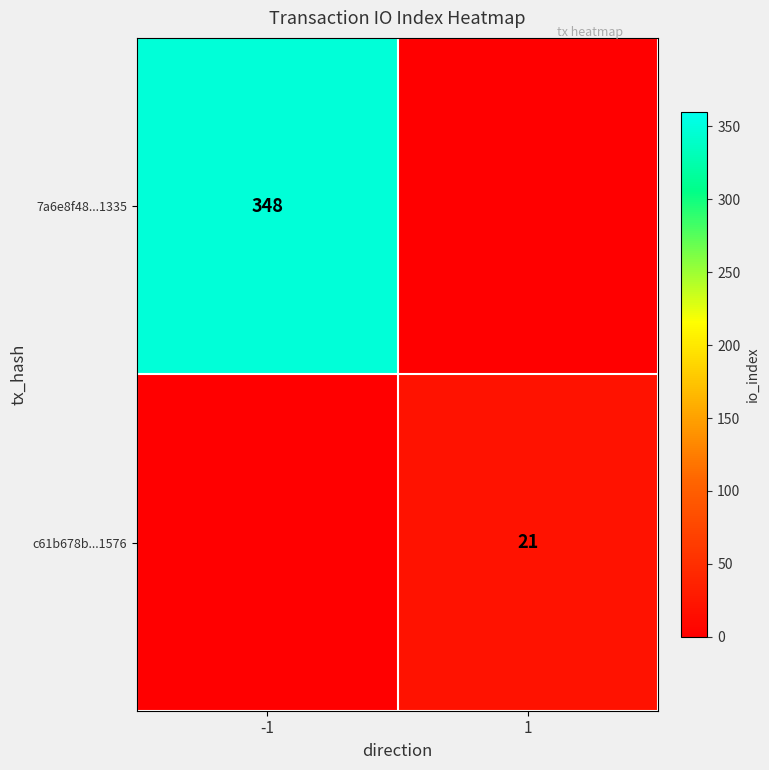

The value of c61b678b...1576 at 1 is 6. True or false?

False